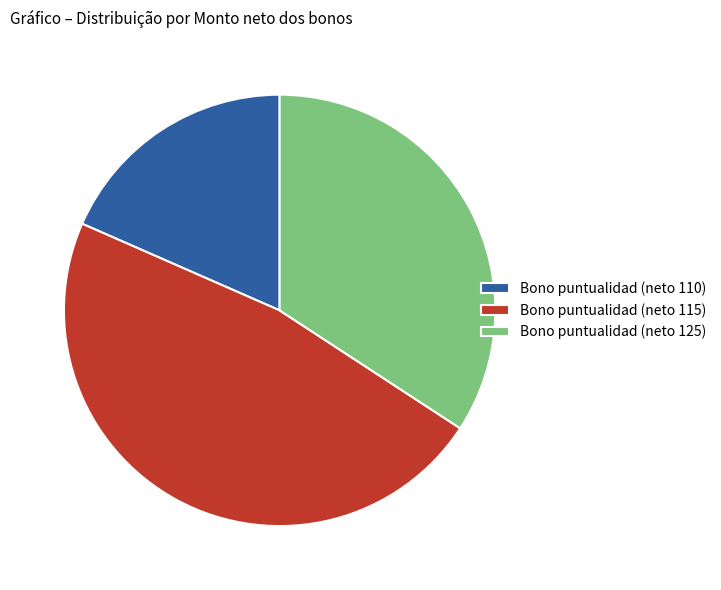

How many segments does this pie chart have?

3